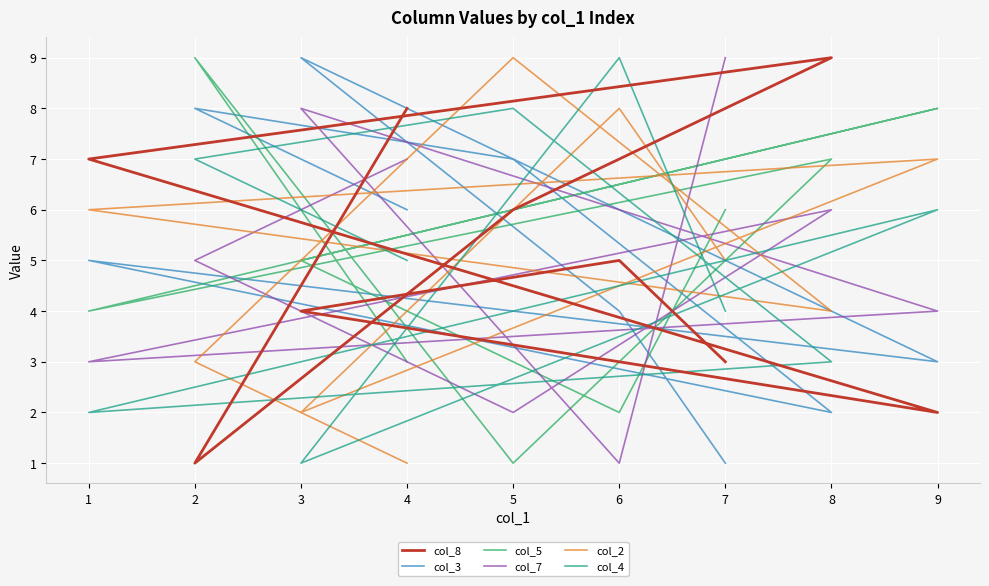

What is the difference between the second highest and minimum values in the col_2 series?

7